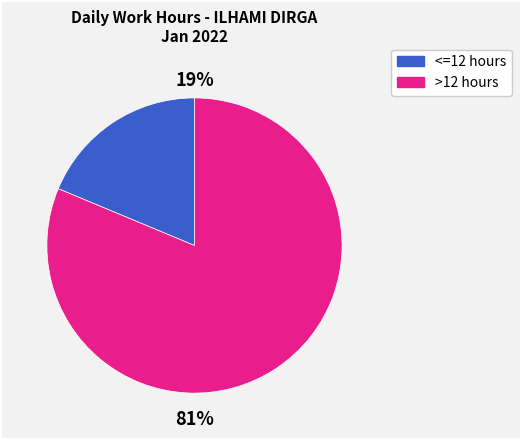

Is there a majority slice in this chart?

Yes